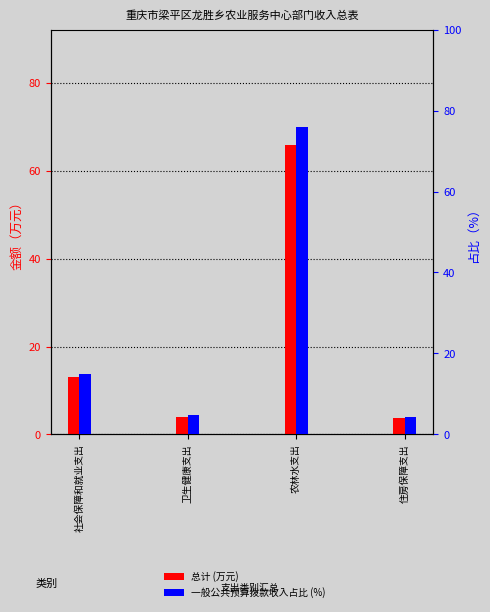

What is the label of the 4th bar from the left?

住房保障支出